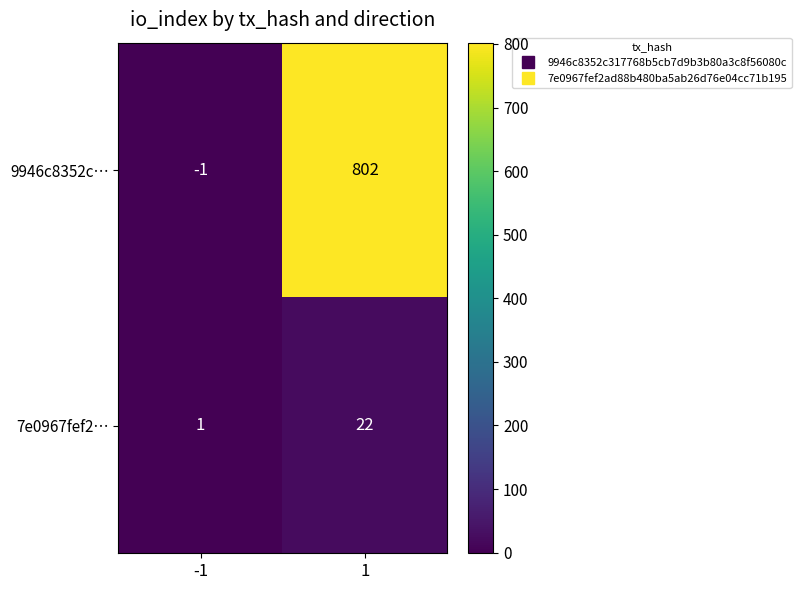

What is the approximate value of 7e0967fef2… at 1, to the nearest 5?

20